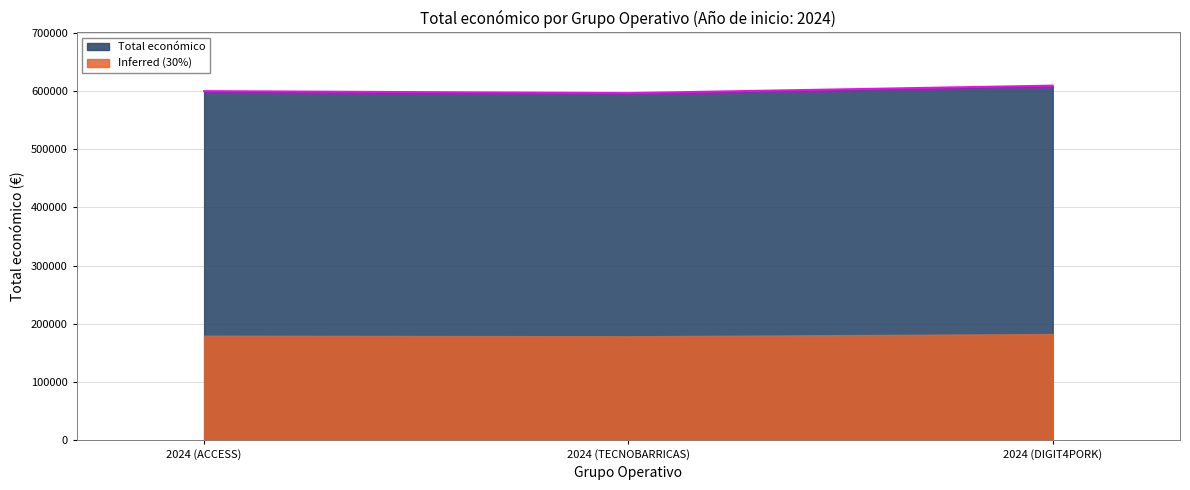

Reading left to right, transcribe all the data shown in this chart.

599779	596384	609206